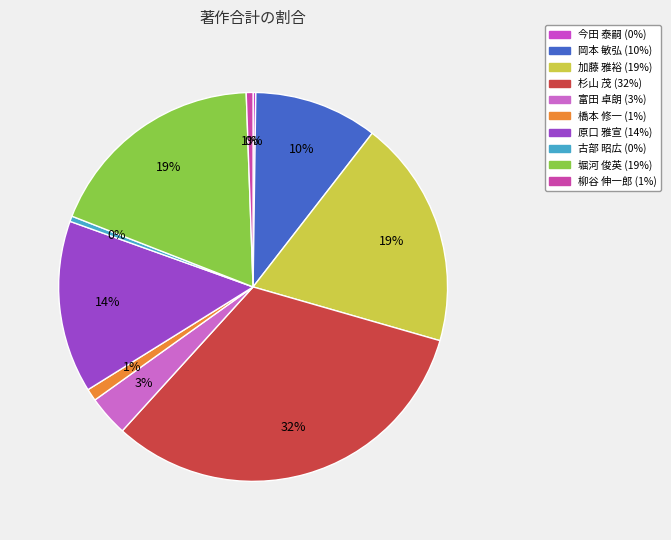

To the nearest percent, what is the difference between the largest and smallest slice percentages?

32%